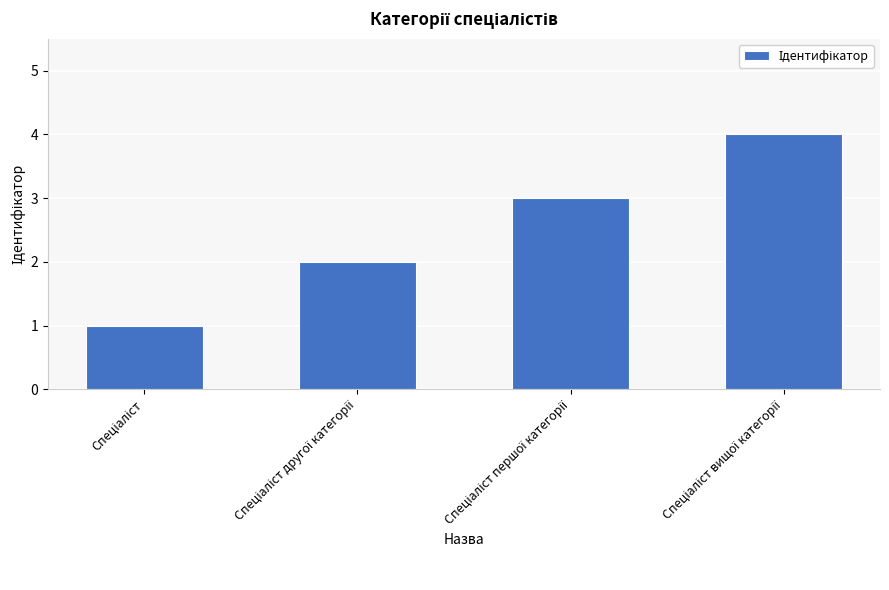

What is the maximum value shown in the chart?

4